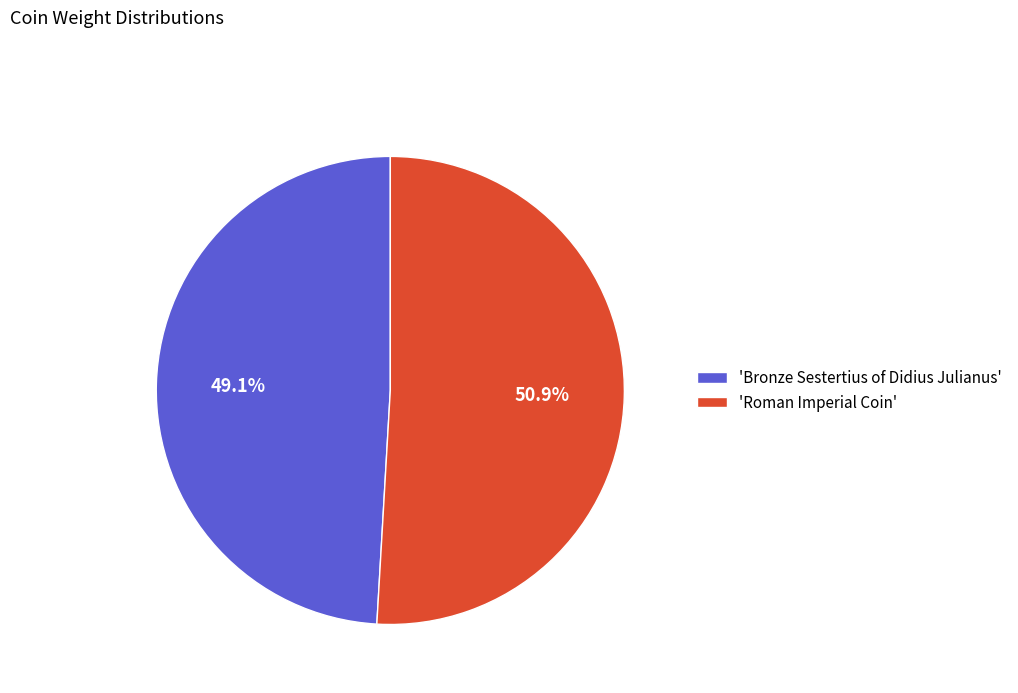

Rank the categories by value from highest to lowest.

'Roman Imperial Coin', 'Bronze Sestertius of Didius Julianus'